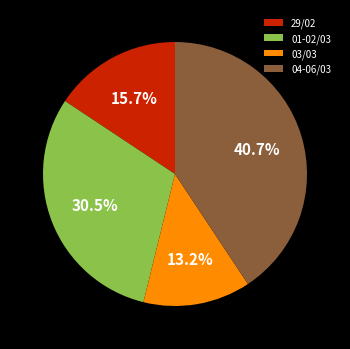

How many slices are in this pie chart?

4